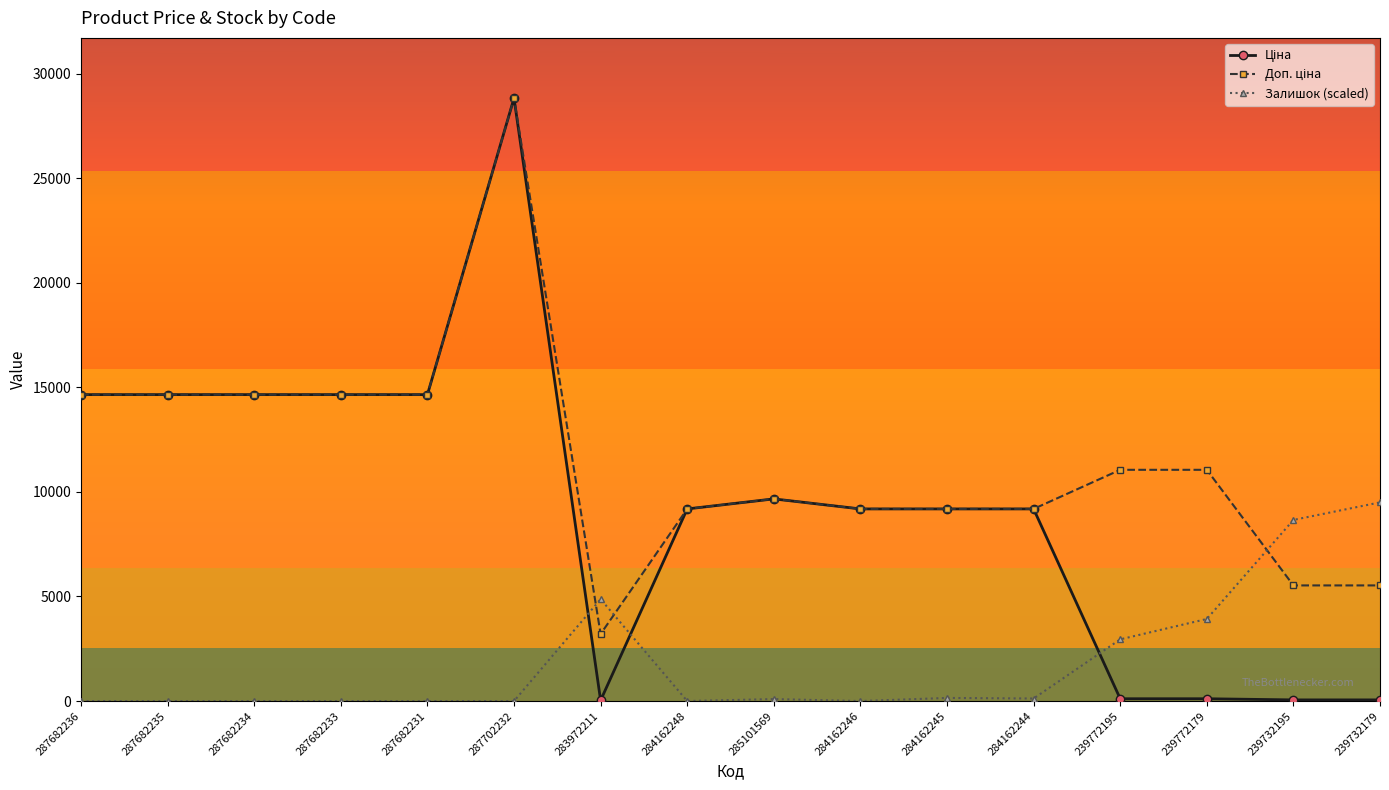

Is it true that Залишок (scaled) equals 2187.3 at 283972211?

False